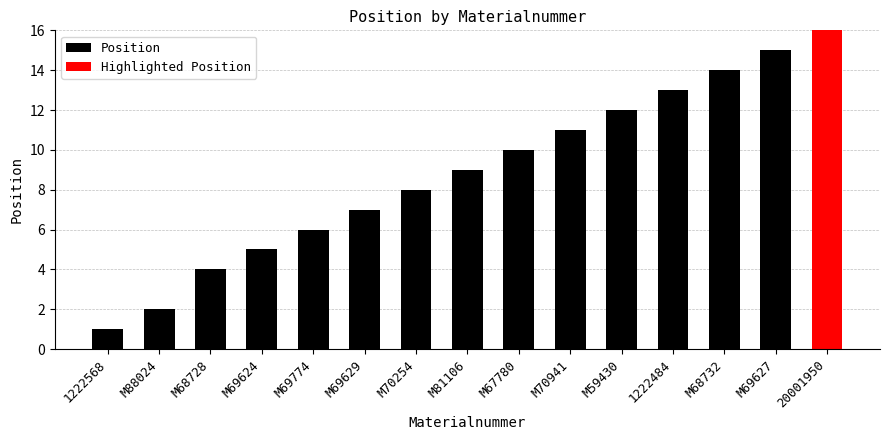

Rank the categories by value from lowest to highest.

1222568, M88024, M68728, M69624, M69774, M69629, M70254, M81106, M67780, M70941, M59430, 1222484, M68732, M69627, 20001950